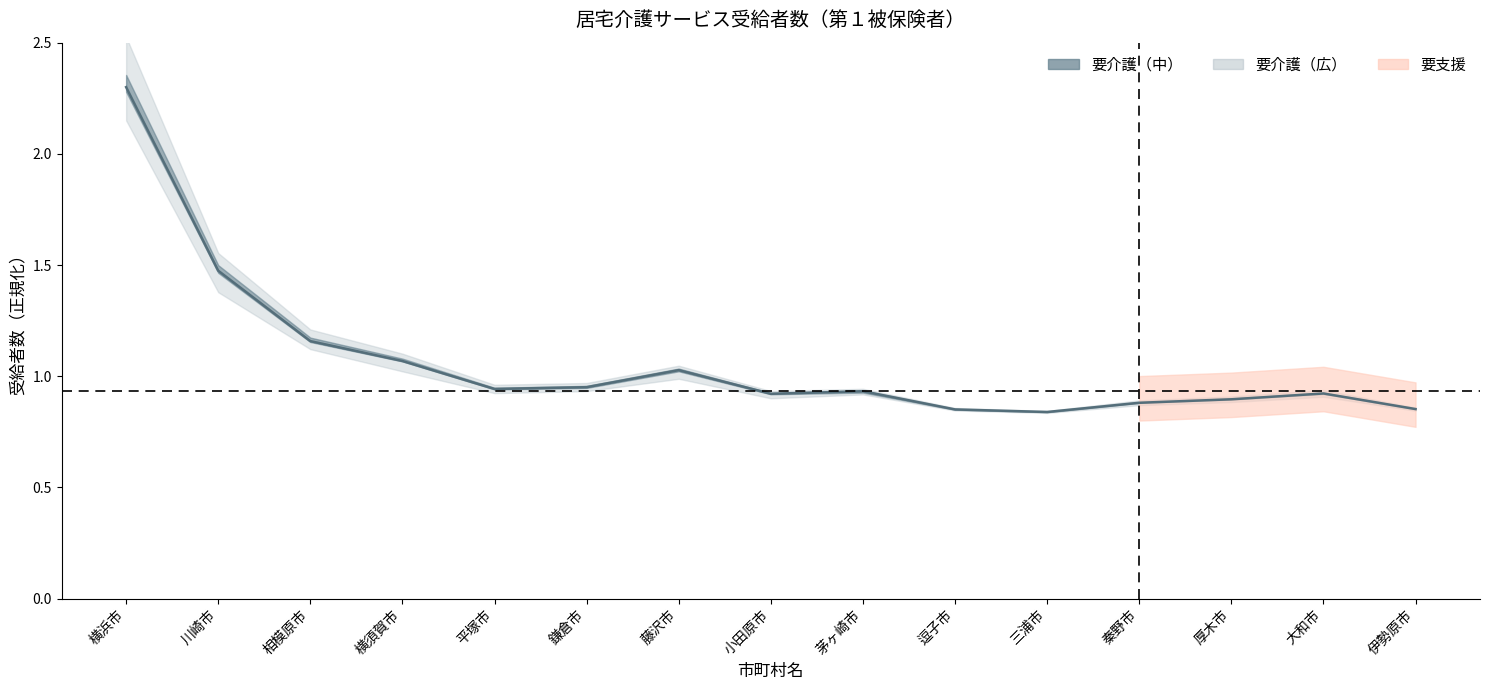

At which category does the data reach its first local peak?

藤沢市